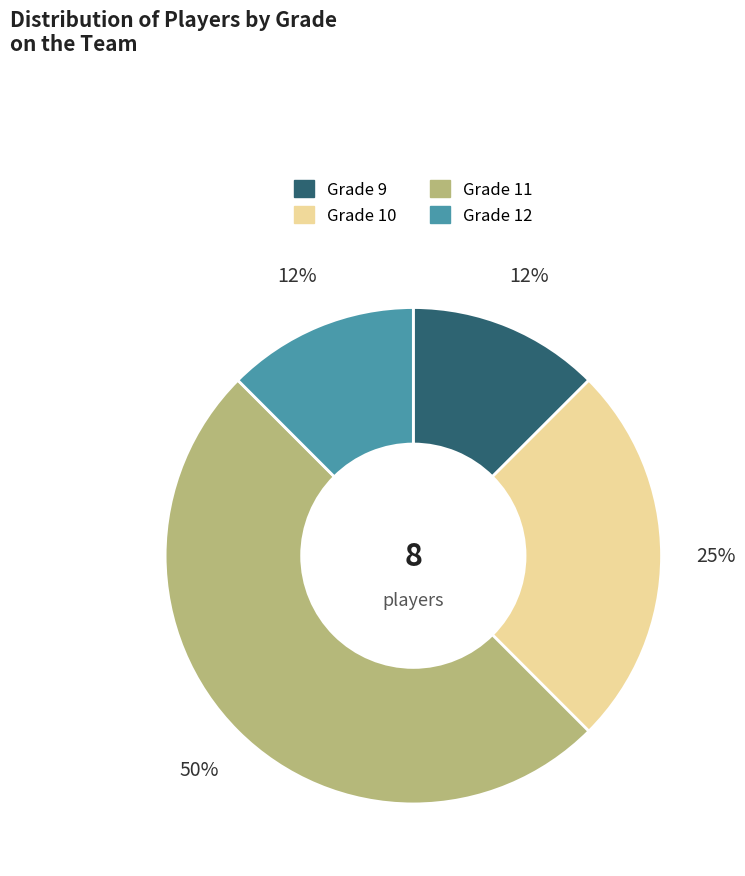

To the nearest percent, what is the average slice percentage?

25%